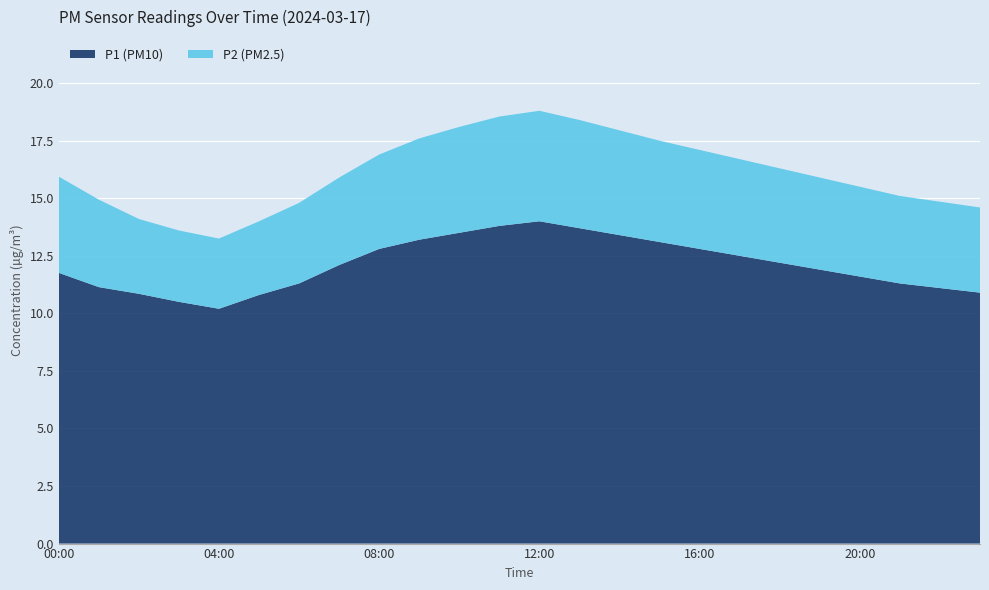

True or false: P1 (PM10) has a value of 20.9 at 08:00.

False